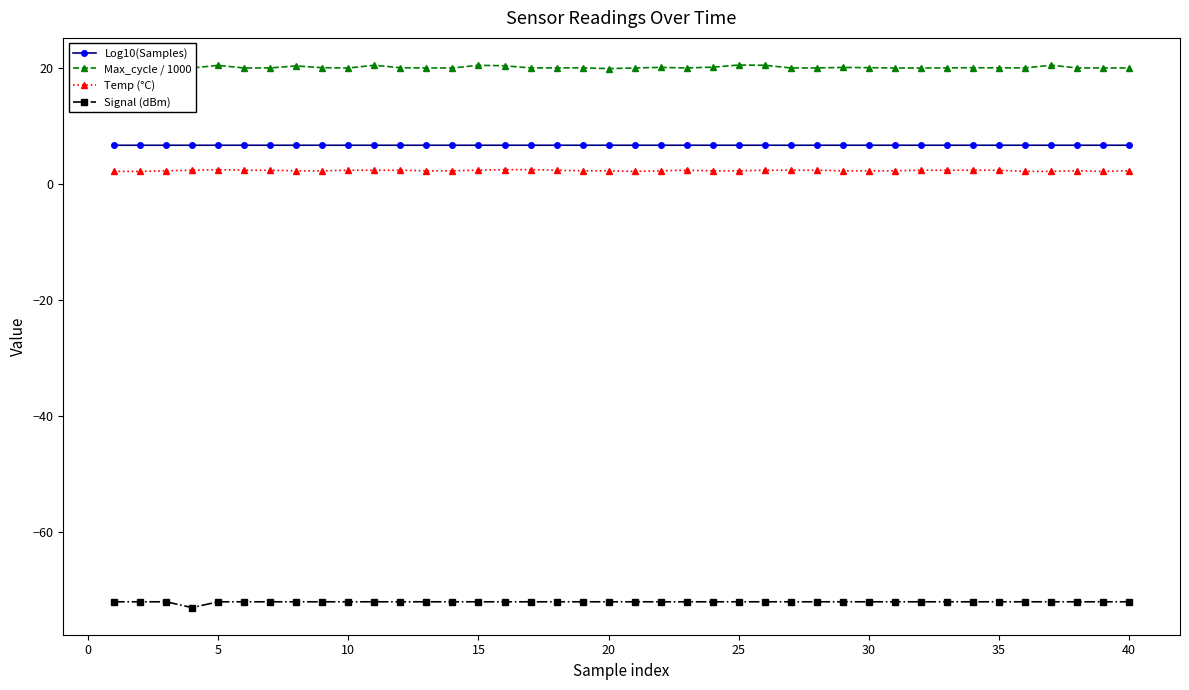

What is the minimum value for Max_cycle / 1000?

19.9